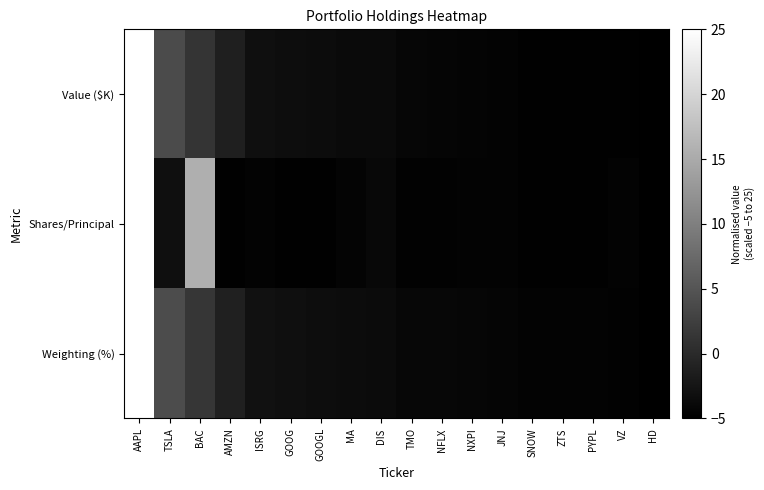

What is the total value across all series at DIS?

-11.5